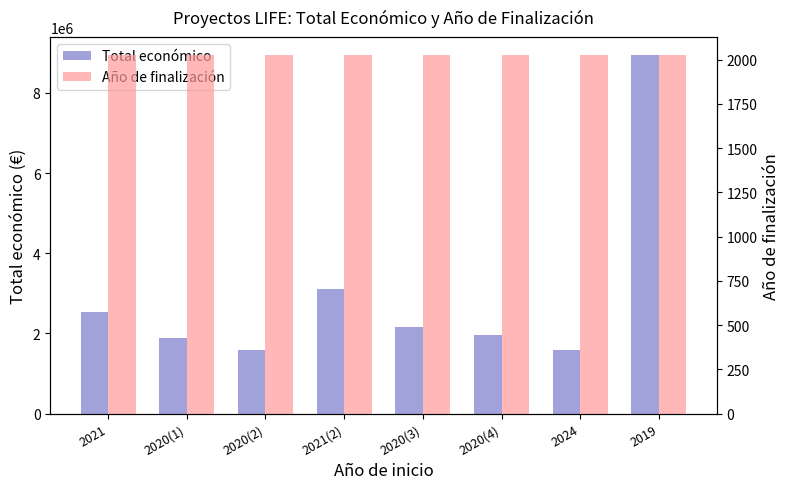

What is the value of the Año de finalización bar at the 1st from the left?

2025